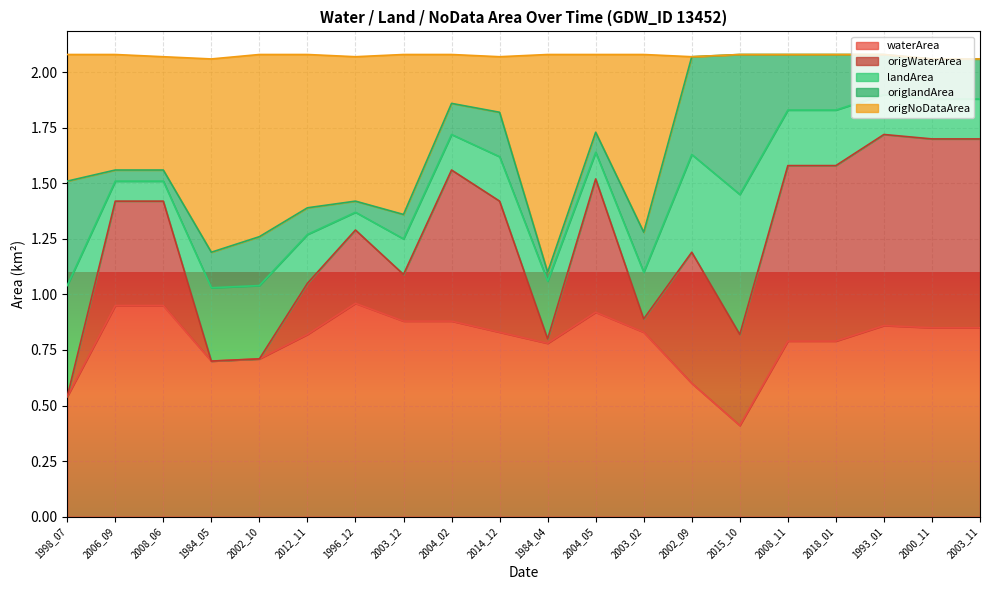

The value of waterArea at 2008_11 is 1.1. True or false?

False